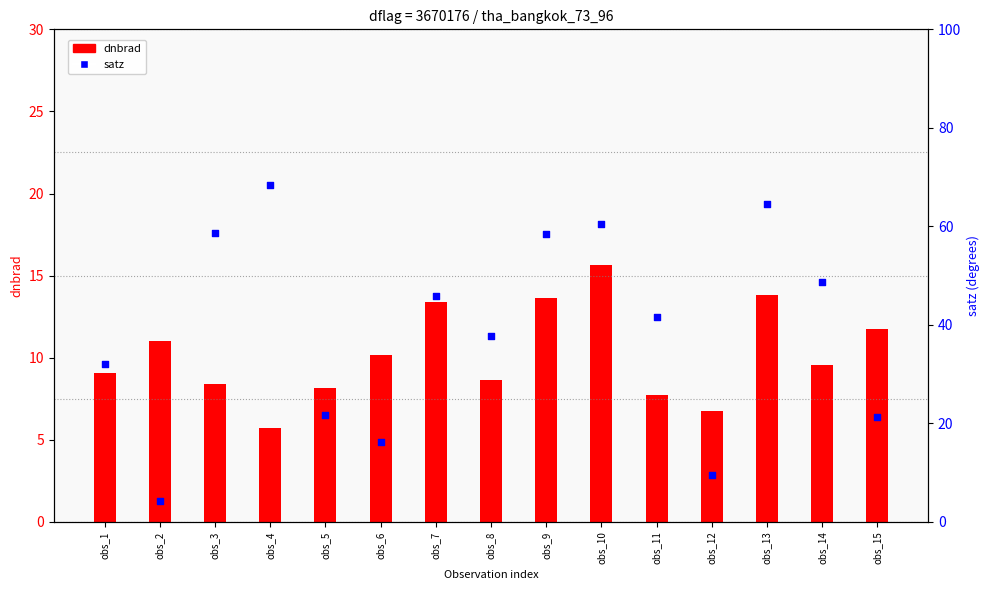

What are all the series names shown in the legend?

dnbrad, satz